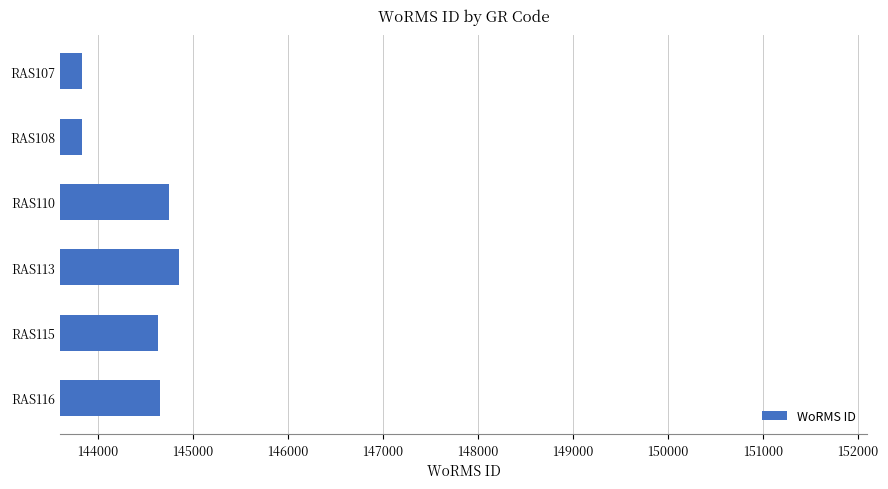

Where is the data nearest to the value 144337?

RAS115